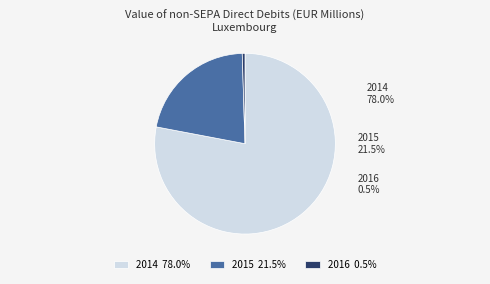

True or false: 2016 accounts for 0% of the total.

True